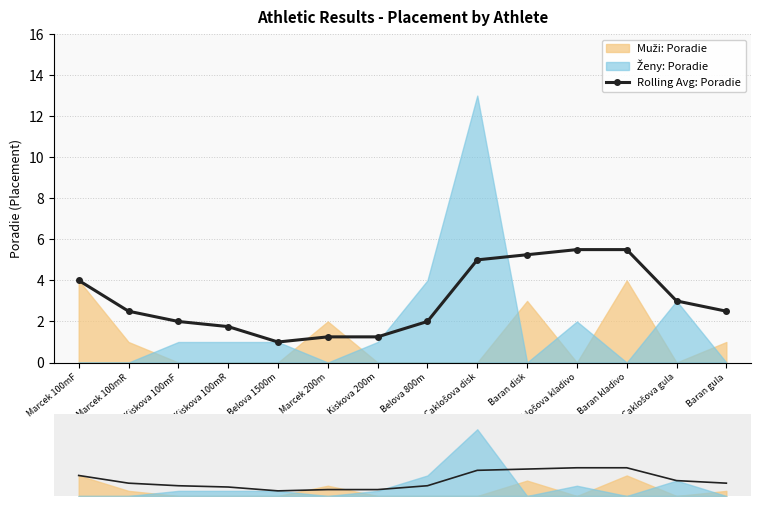

Reading left to right, extract all data points from this chart.

4.0	2.5	2.0	1.8	1.0	1.2	1.2	2.0	5.0	5.2	5.5	5.5	3.0	2.5